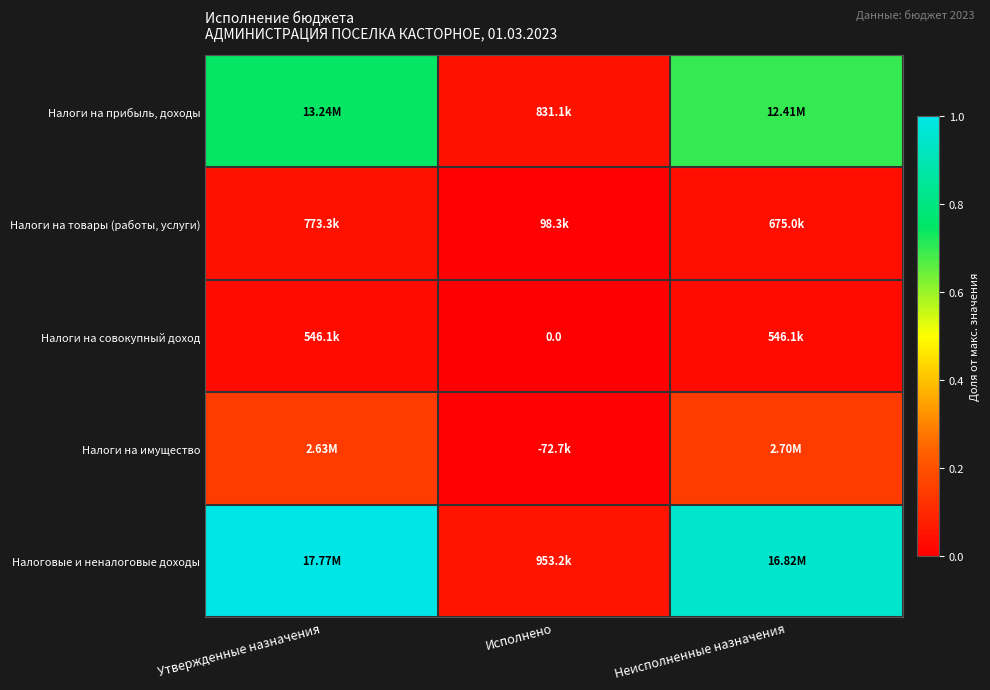

What is the spread (max minus min) of values at Неисполненные назначения?

0.9